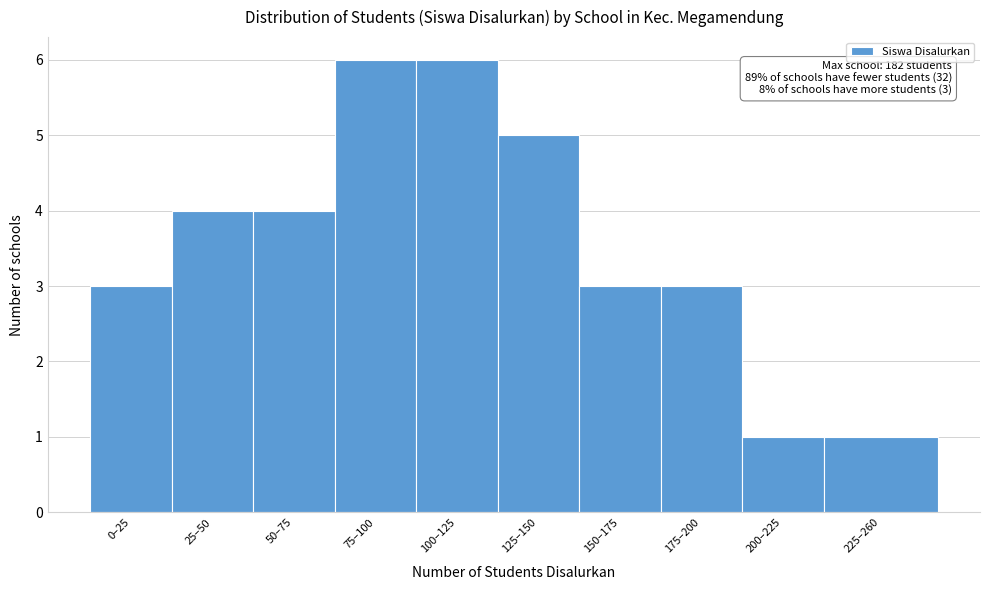

Reading left to right, list all the values displayed in this chart.

3	4	4	6	6	5	3	3	1	1